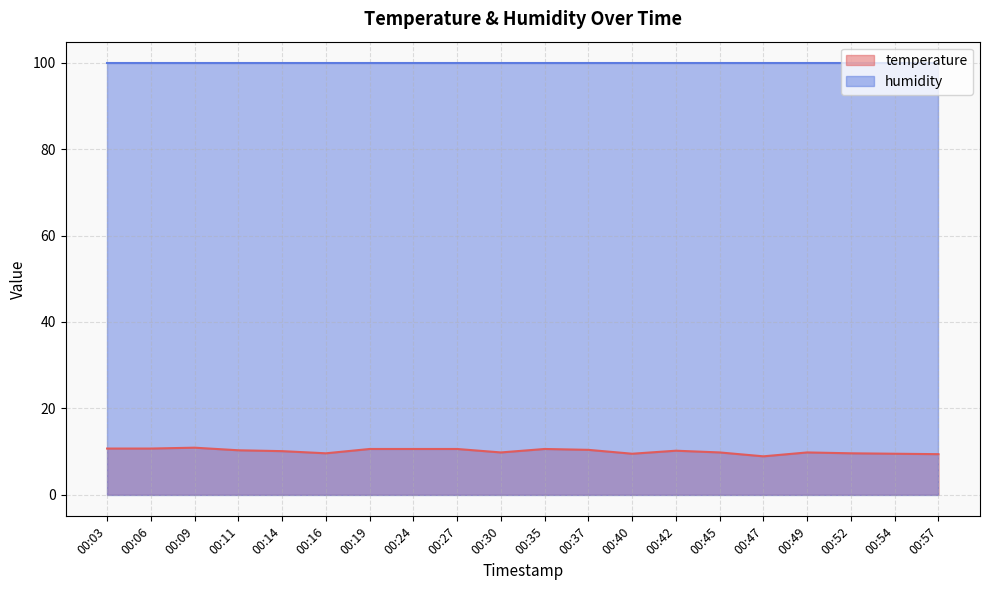

Is the value of temperature at 00:27 greater than the value of humidity at 00:40?

No